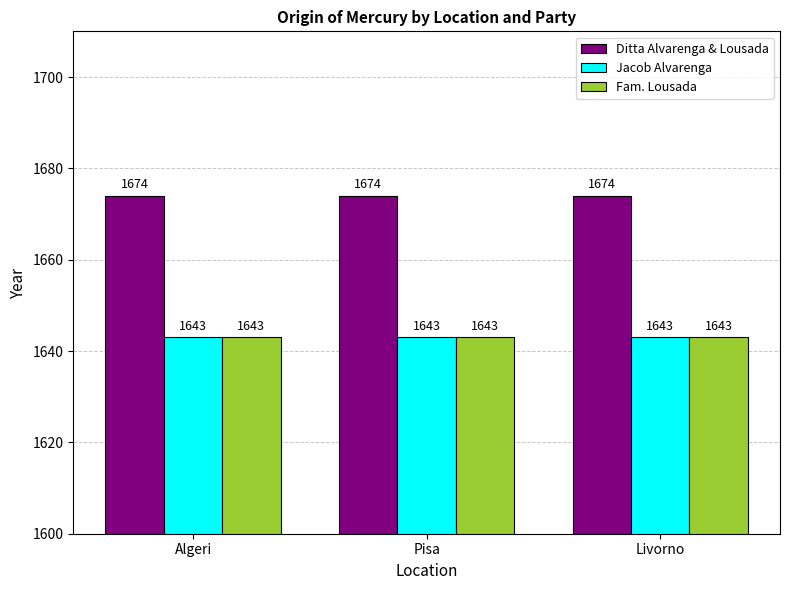

Is the value of Fam. Lousada at Livorno greater than the value of Ditta Alvarenga & Lousada at Livorno?

No